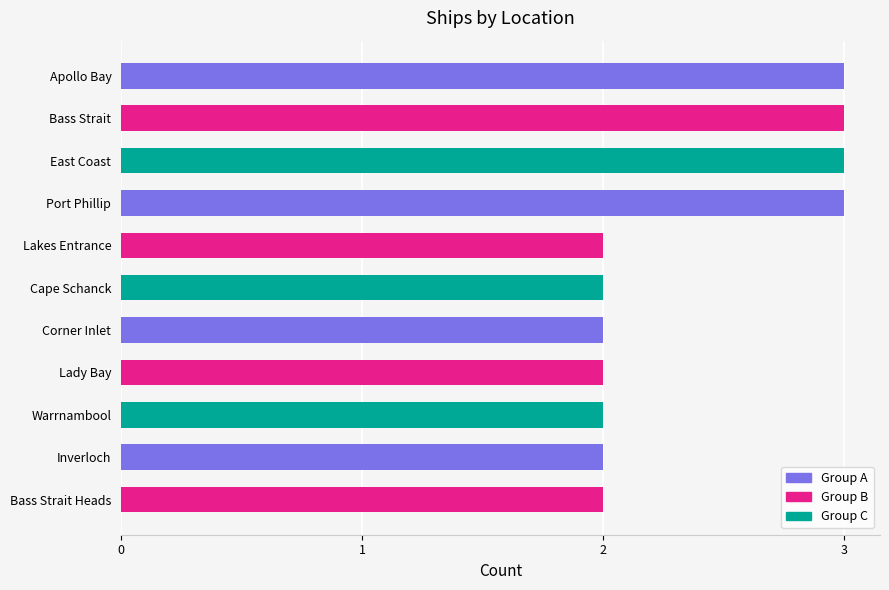

Reading bottom to top, extract all data points from this chart.

Bass Strait Heads=2	Inverloch=2	Warrnambool=2	Lady Bay=2	Corner Inlet=2	Cape Schanck=2	Lakes Entrance=2	Port Phillip=3	East Coast=3	Bass Strait=3	Apollo Bay=3